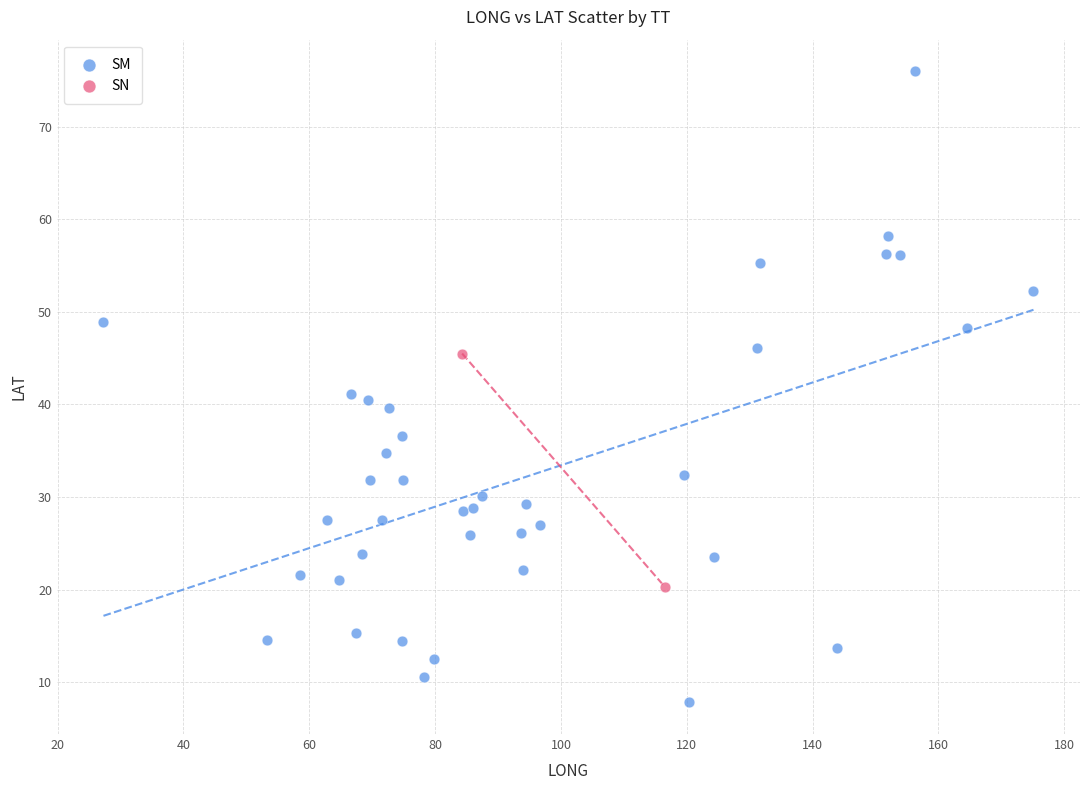

What are all the series names shown in the legend?

SM, SN